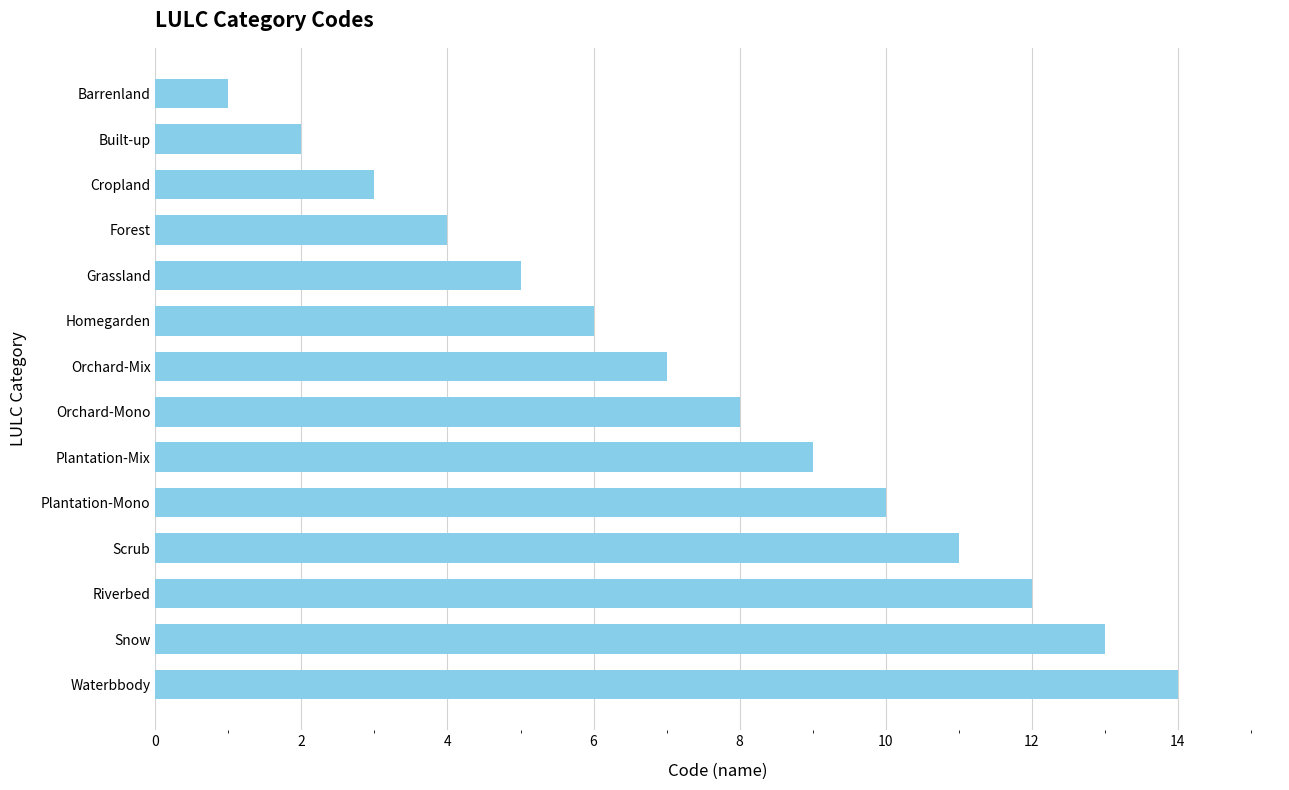

The chart shows a value of 10 at Plantation-Mono. True or false?

True